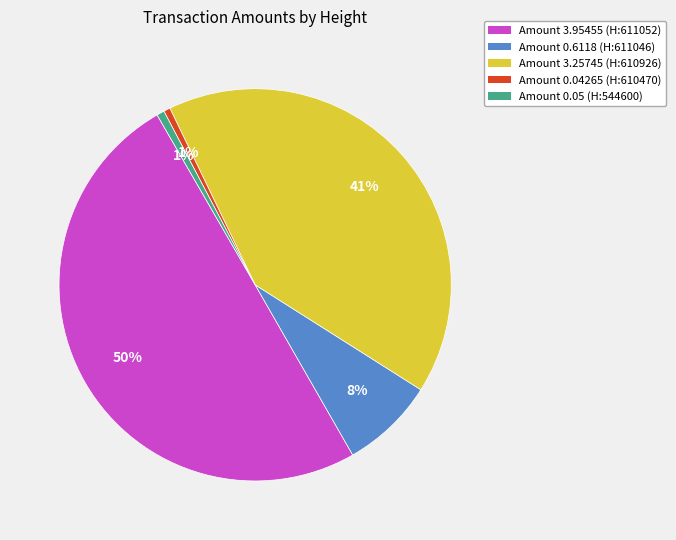

Which slice is the largest?

Amount 3.95455 (H:611052)